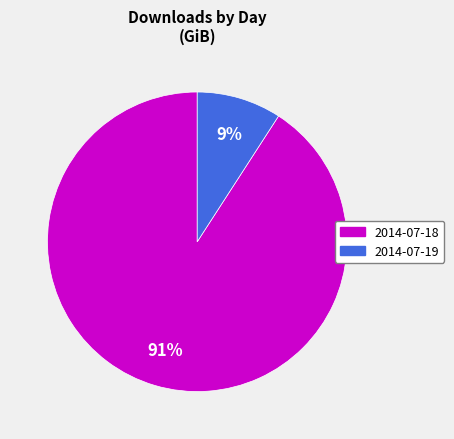

Is the sum of 2014-07-19 and 2014-07-18 greater than half?

Yes